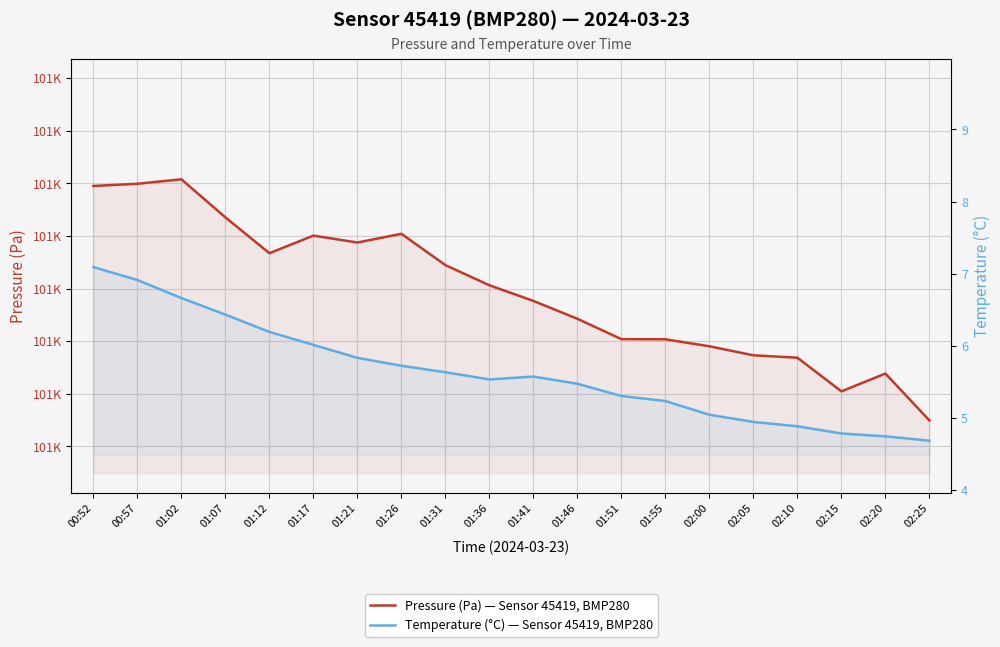

Where is the first local maximum for Temperature (°C) — Sensor 45419, BMP280?

01:41